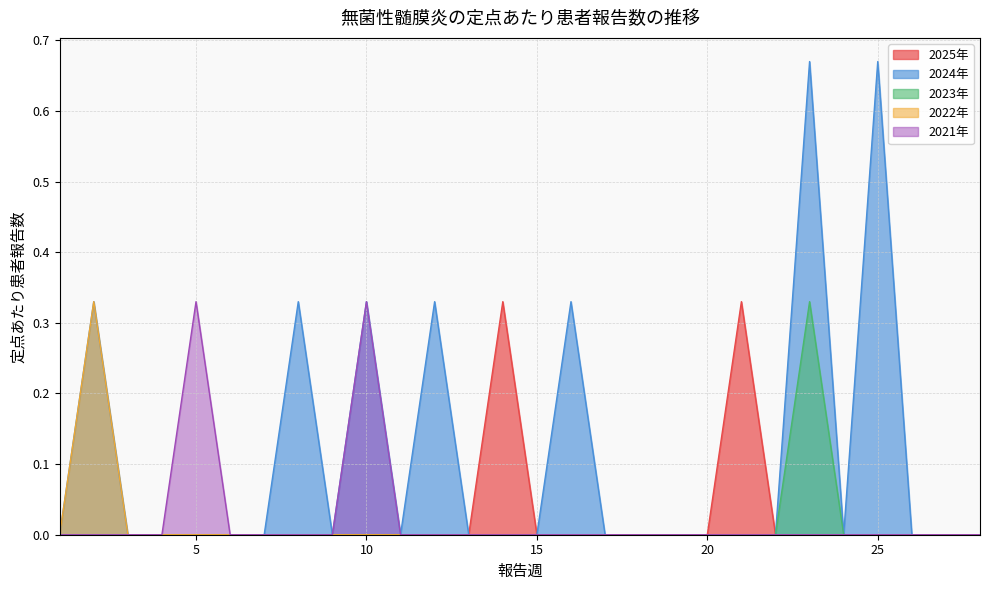

At which category is the sum across all series the highest?

23